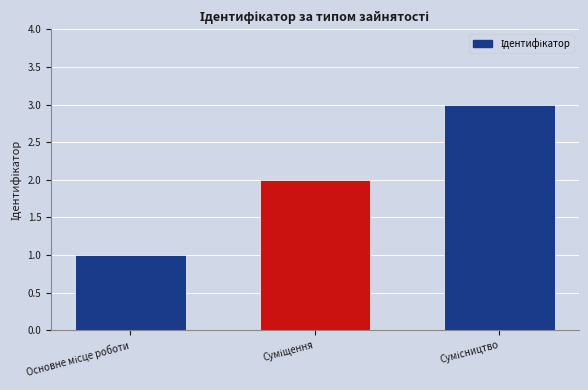

What is the sum of all values?

6